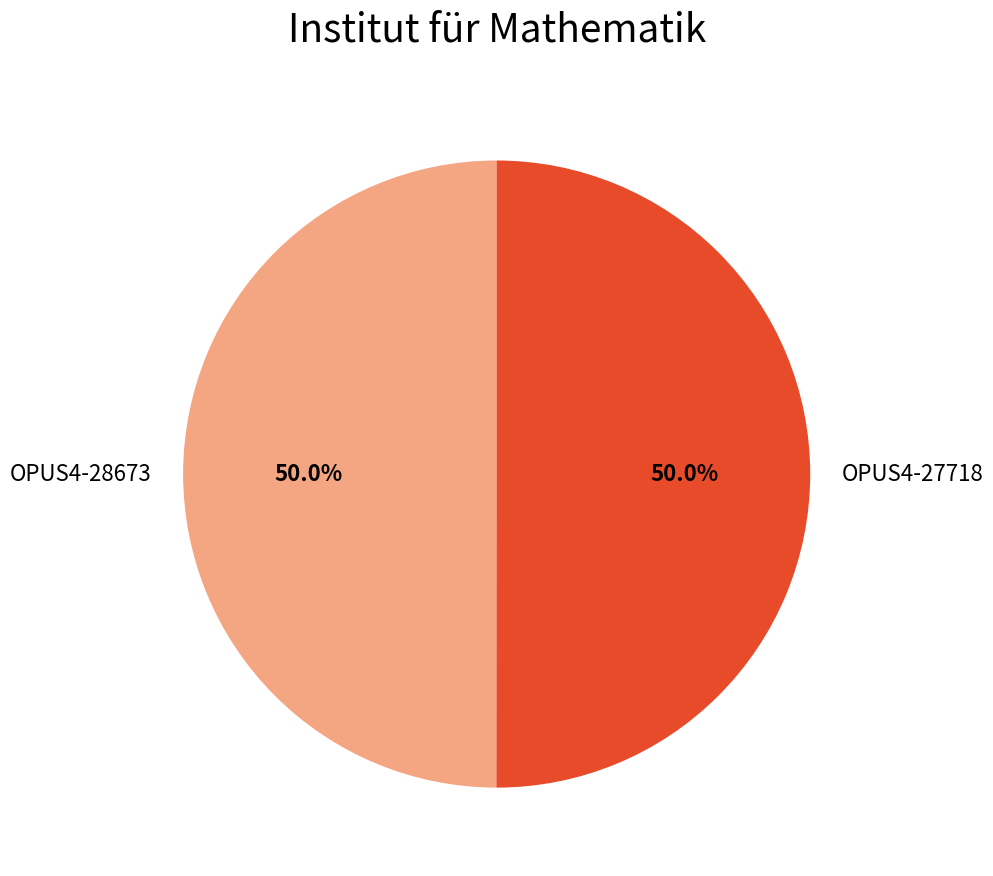

True or false: OPUS4-27718 accounts for 56% of the total.

False